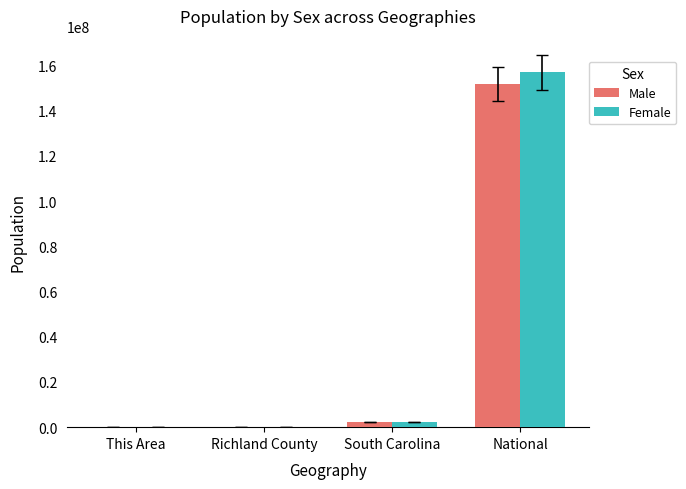

The Male series shows 45695745 at National. True or false?

False